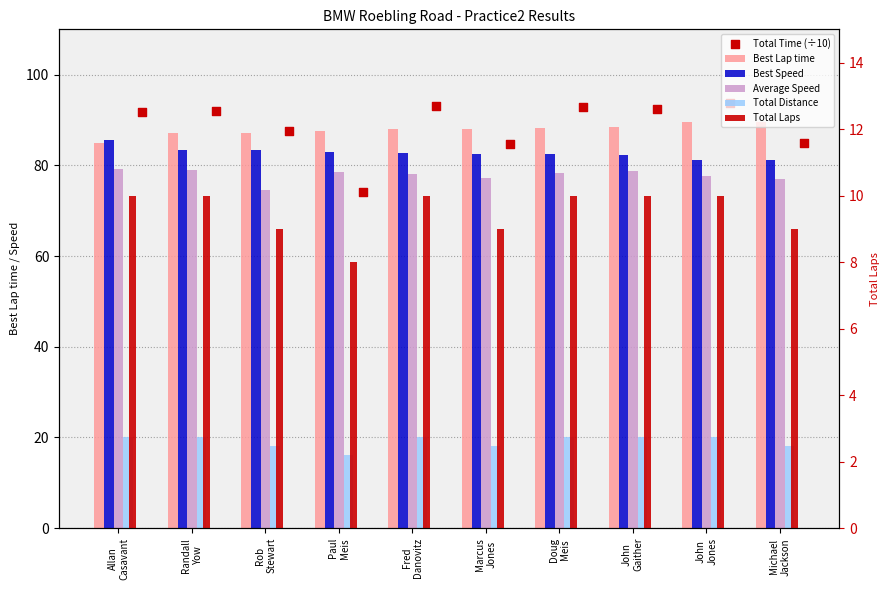

Which series reaches the maximum Y coordinate?

Total Time (÷10)